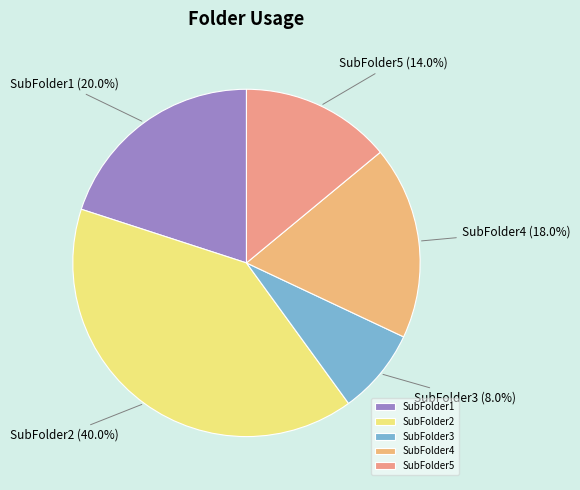

How many slices are in this pie chart?

5